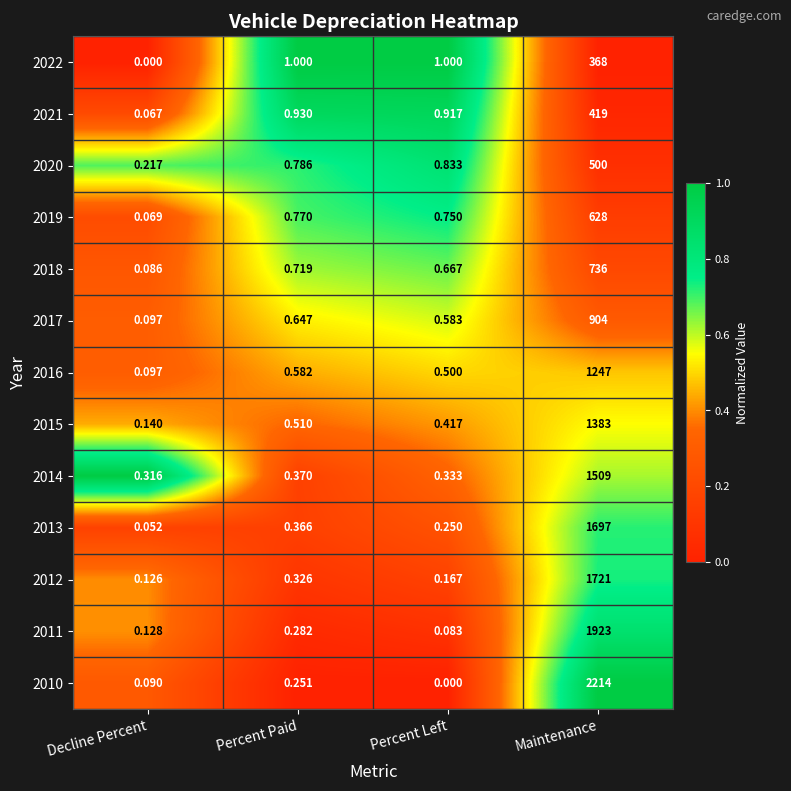

Where is 2019 nearest to the value 314?

Percent Paid